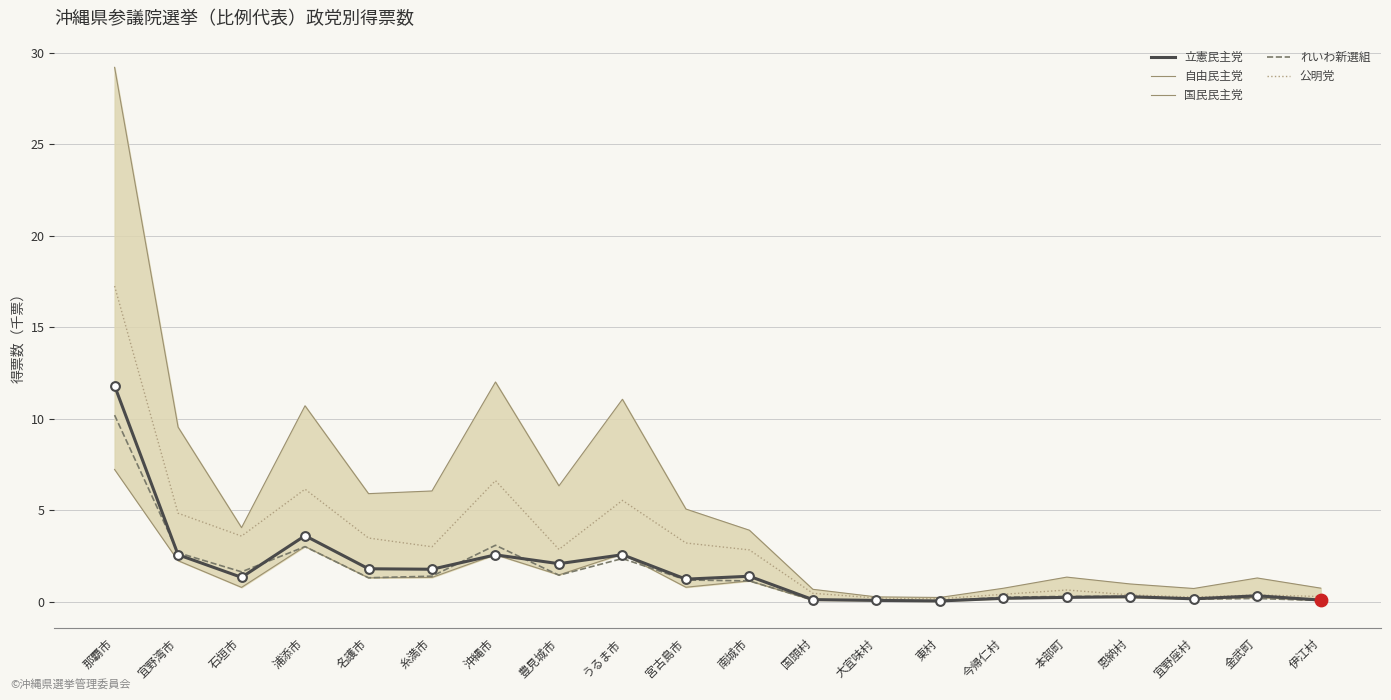

Is the value of 立憲民主党 at 宜野湾市 greater than the value of れいわ新選組 at 宜野座村?

Yes